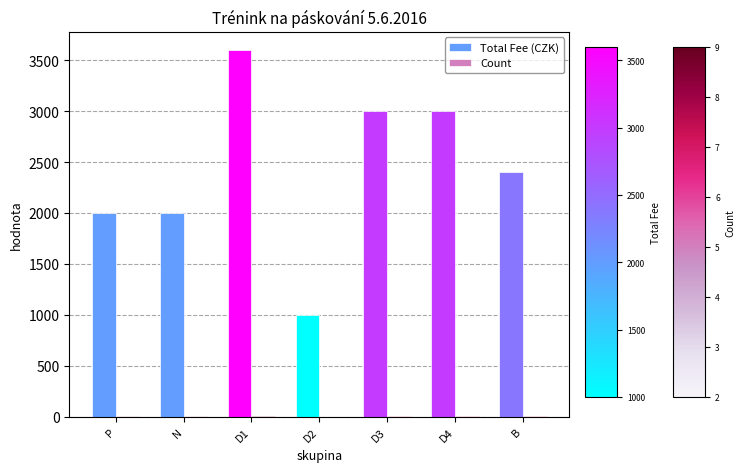

Which series changed the most between N and D4?

Total Fee (CZK)